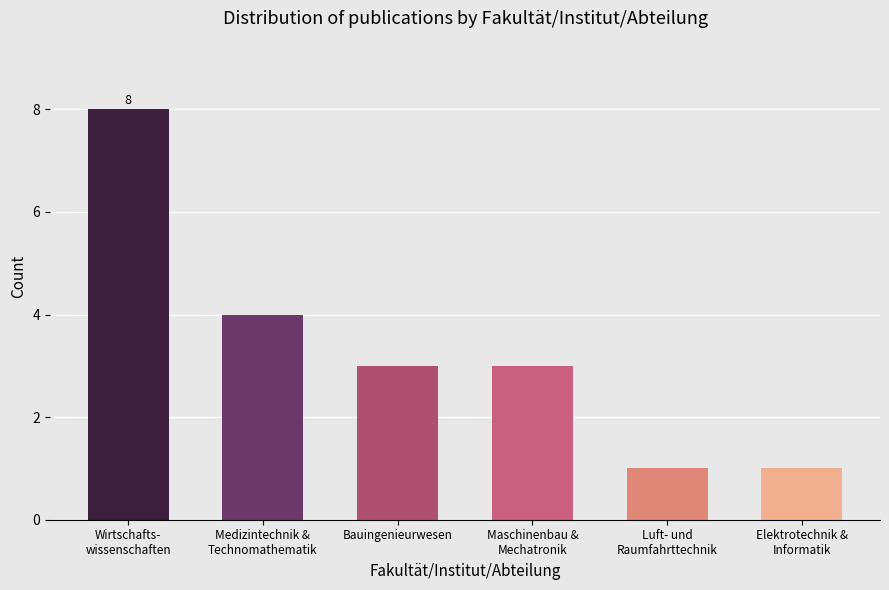

Where is the data nearest to the value 4?

Medizintechnik &
Technomathematik